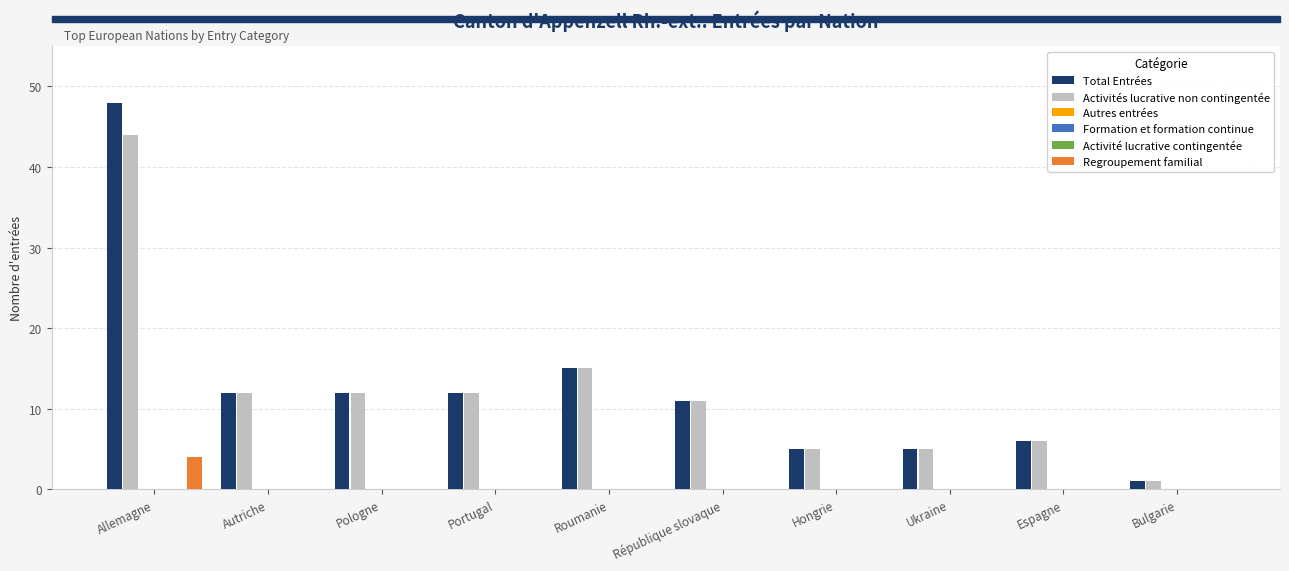

Which series changed the most between Pologne and Ukraine?

Total Entrées